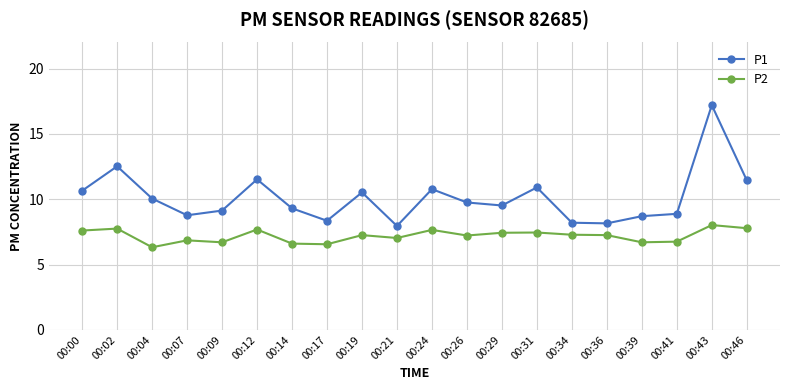

What is the difference between the maximum and minimum values in the P2 series?

1.7